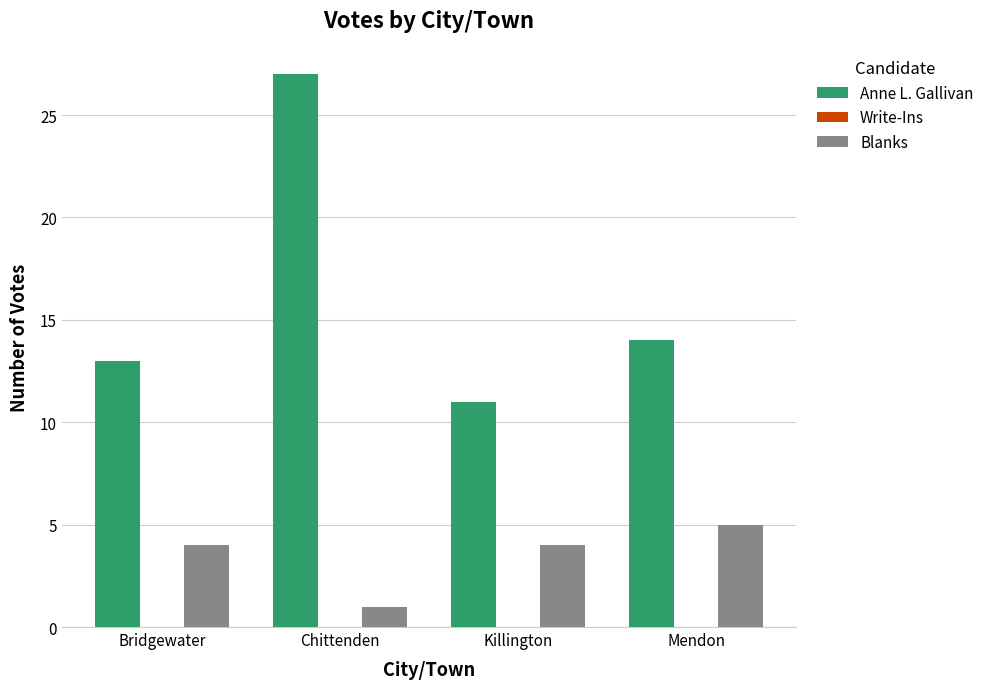

How many data points does each series have?

4